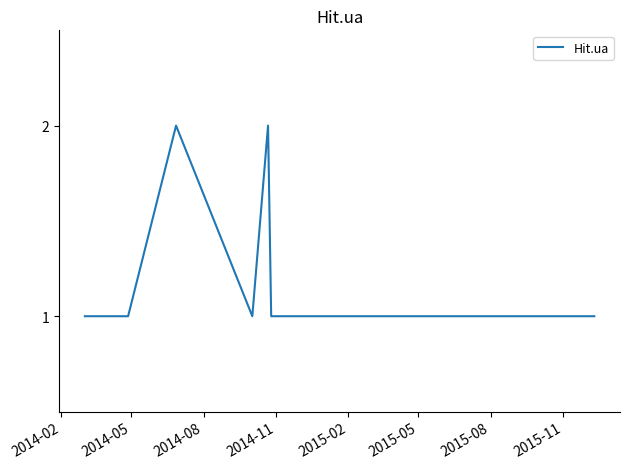

What is the difference between the maximum and minimum values?

1